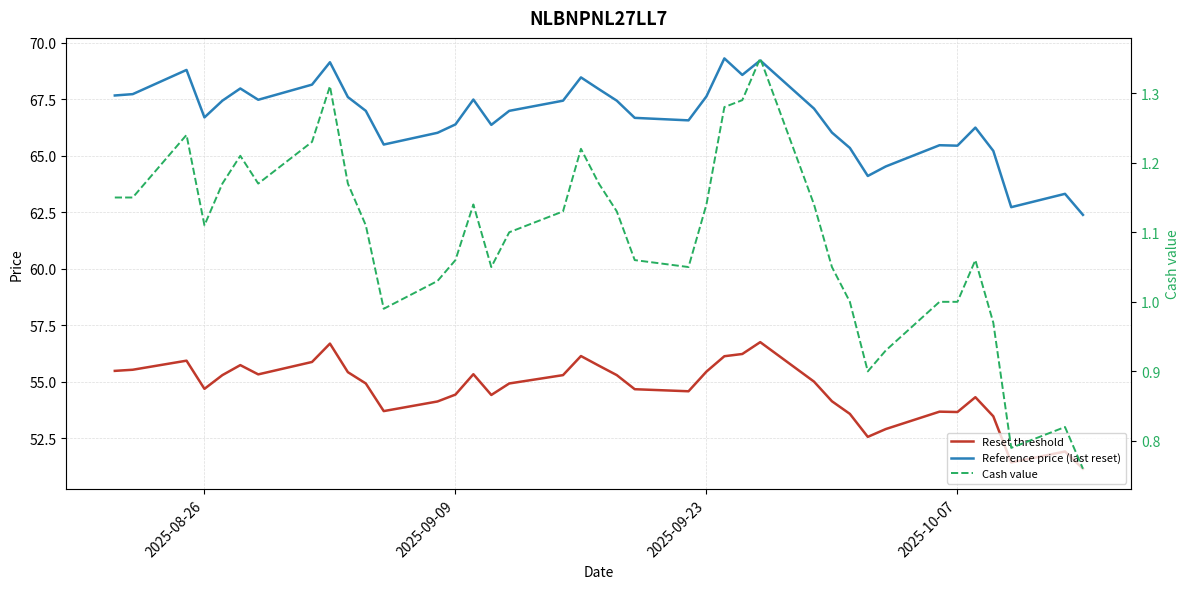

How many lines are shown in the chart?

3